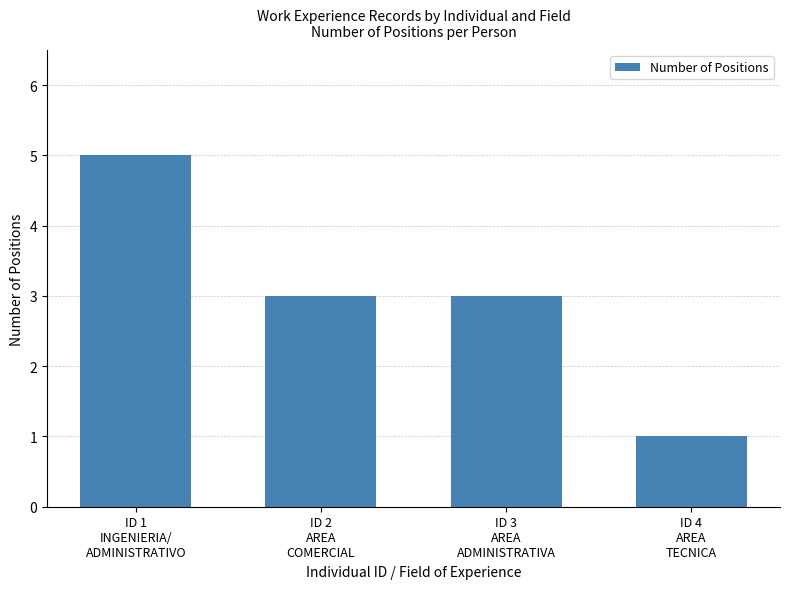

What is the difference between the maximum and minimum values?

4